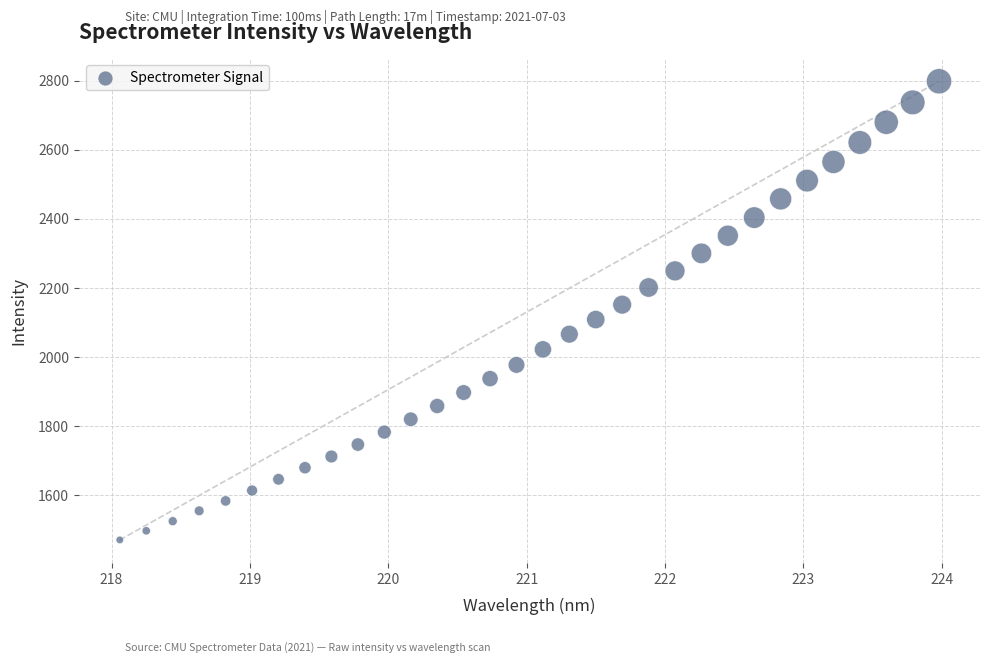

What is the range of X values (max minus min)?

5.9